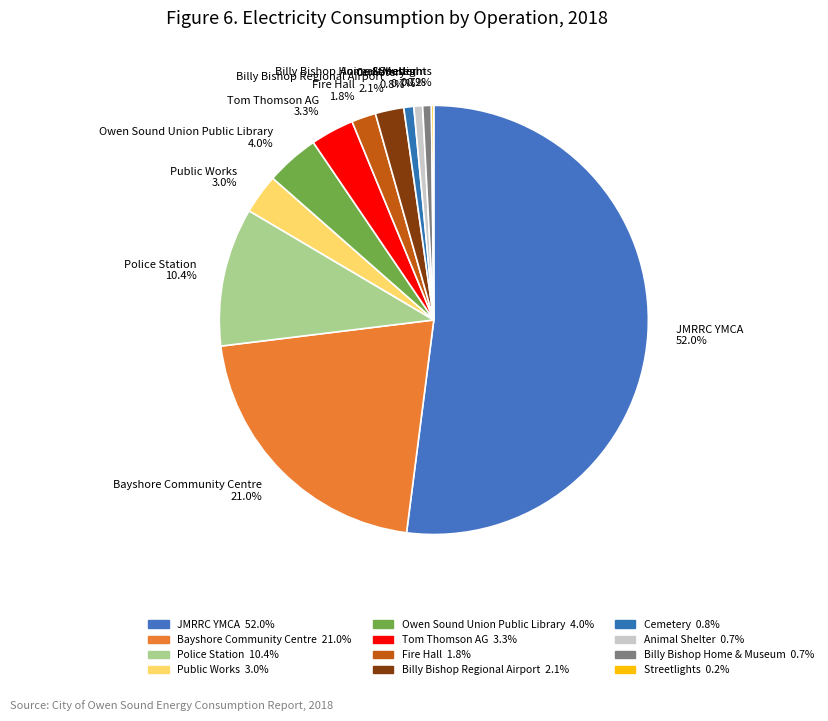

Which category has the biggest portion of the pie?

JMRRC YMCA